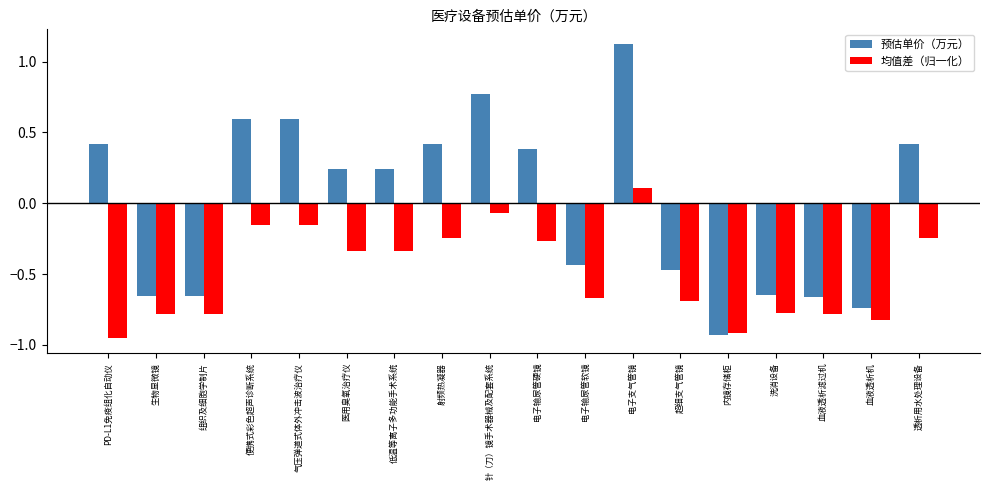

At PD-L1免疫组化自动仪, list the series in order from largest to smallest.

预估单价（万元）, 均值差（归一化）